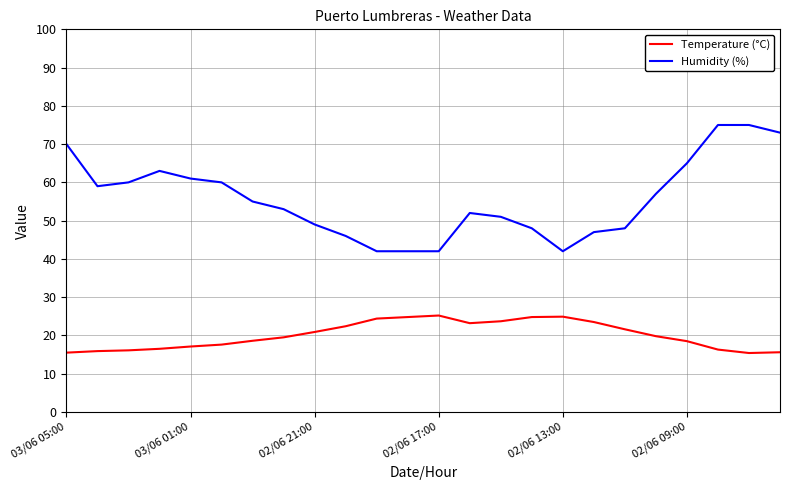

What is the sum of all Temperature (°C) values?

481.8